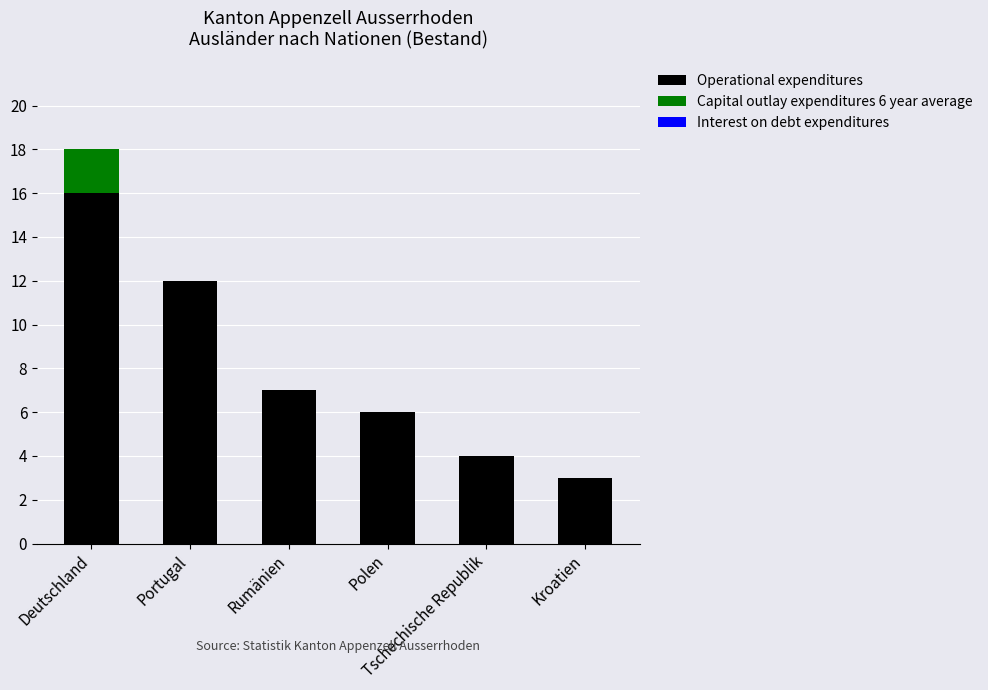

How many distinct data groups are displayed?

2